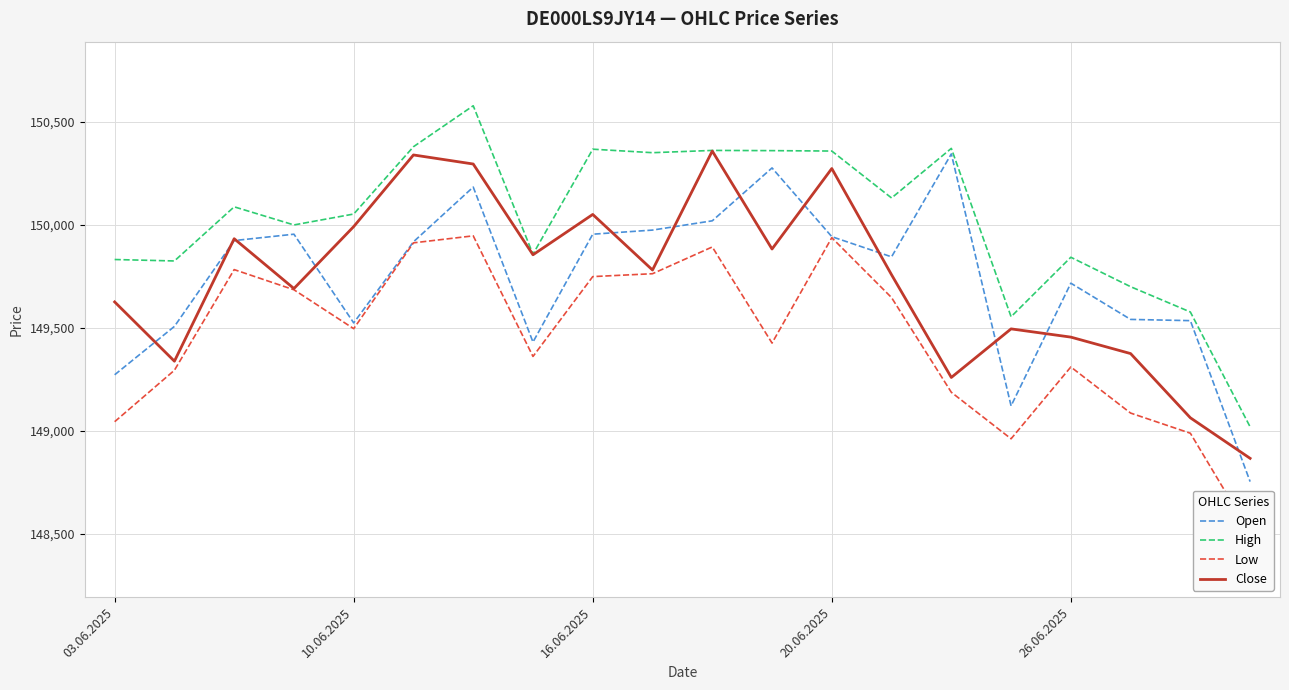

What is the difference between the maximum and minimum values in the Low series?

1444